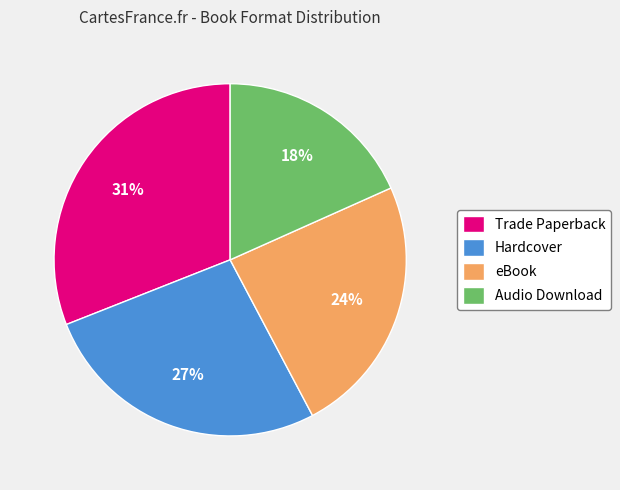

How many slices are in this pie chart?

4